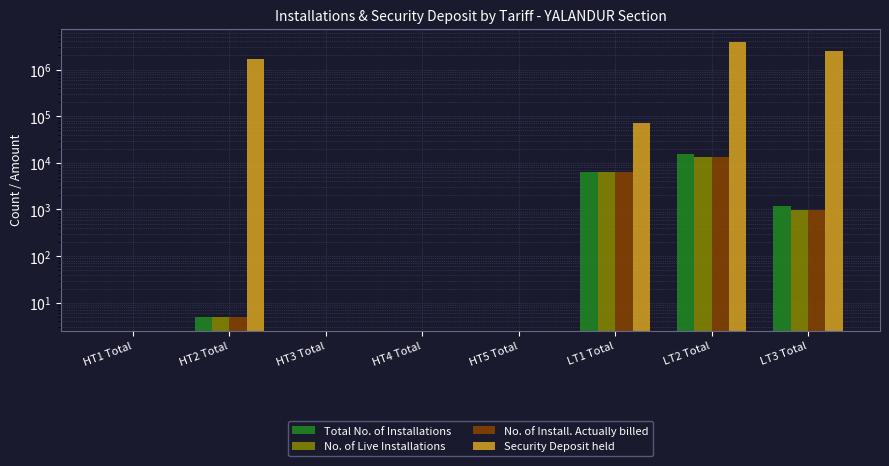

How many groups of bars are there?

8